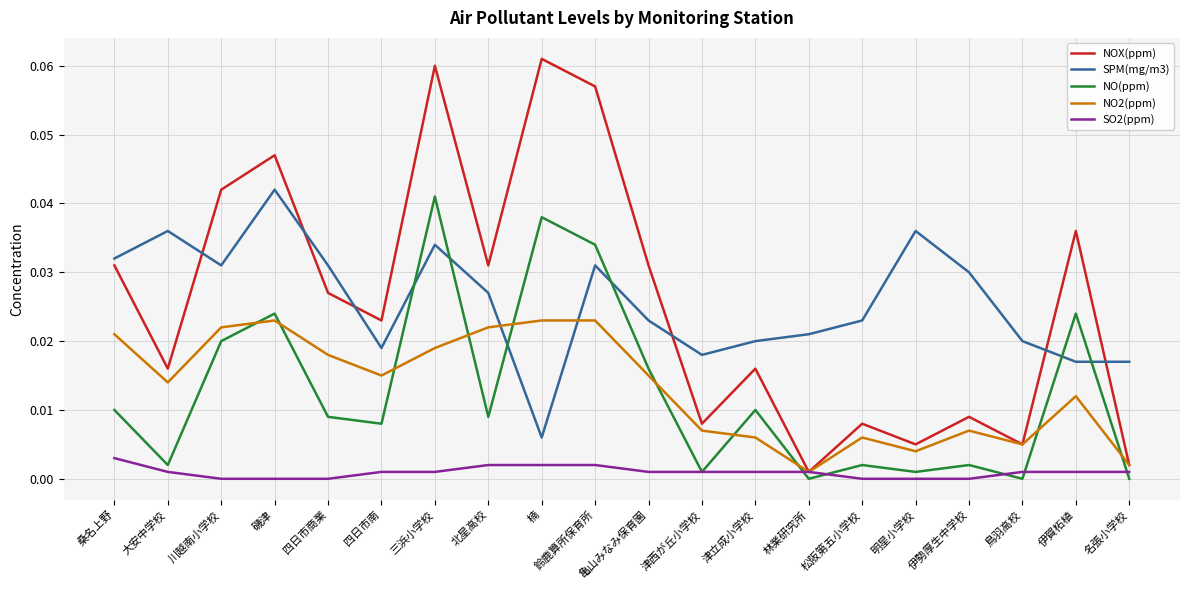

The NO(ppm) series shows 0.0 at 亀山みなみ保育園. True or false?

True